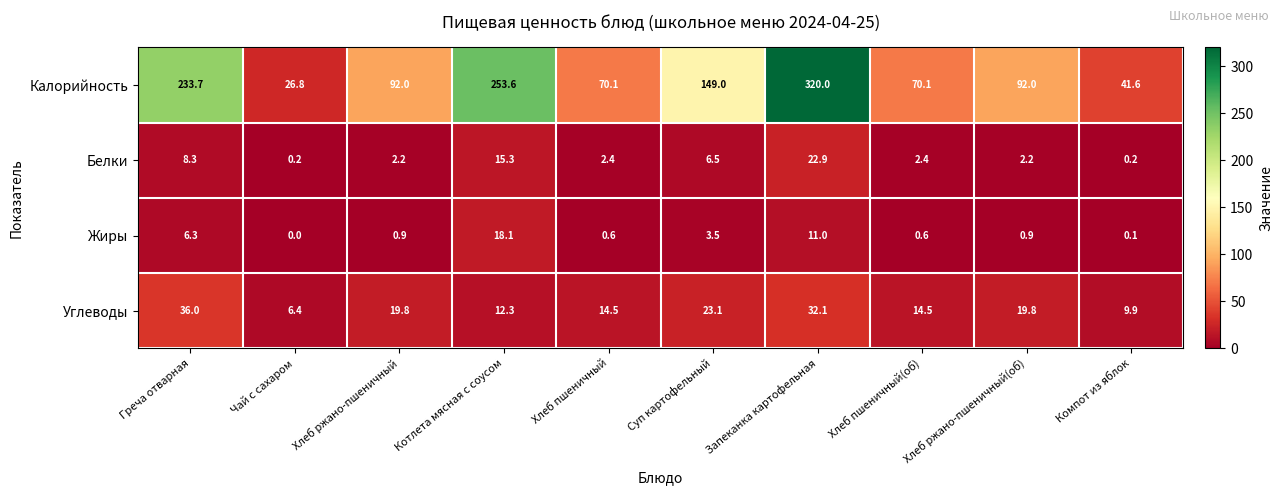

At Компот из яблок, list the series in order from largest to smallest.

Калорийность, Углеводы, Белки, Жиры